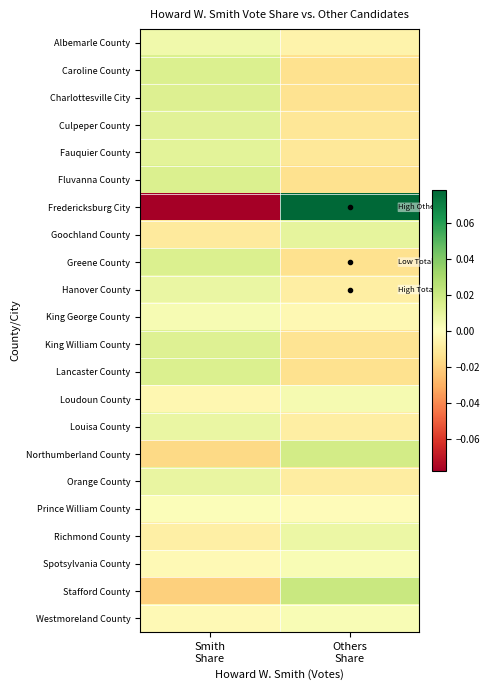

Rank the series at Others Share from lowest to highest value.

Caroline County, Fluvanna County, Greene County, Lancaster County, Charlottesville City, King William County, Culpeper County, Fauquier County, Orange County, Hanover County, Louisa County, Albemarle County, King George County, Prince William County, Spotsylvania County, Westmoreland County, Loudoun County, Richmond County, Goochland County, Northumberland County, Stafford County, Fredericksburg City